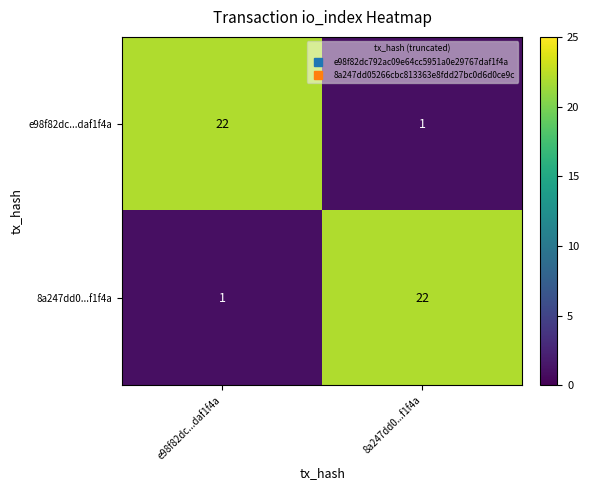

The value of 8a247dd0...f1f4a at 8a247dd0...f1f4a is 22. True or false?

True